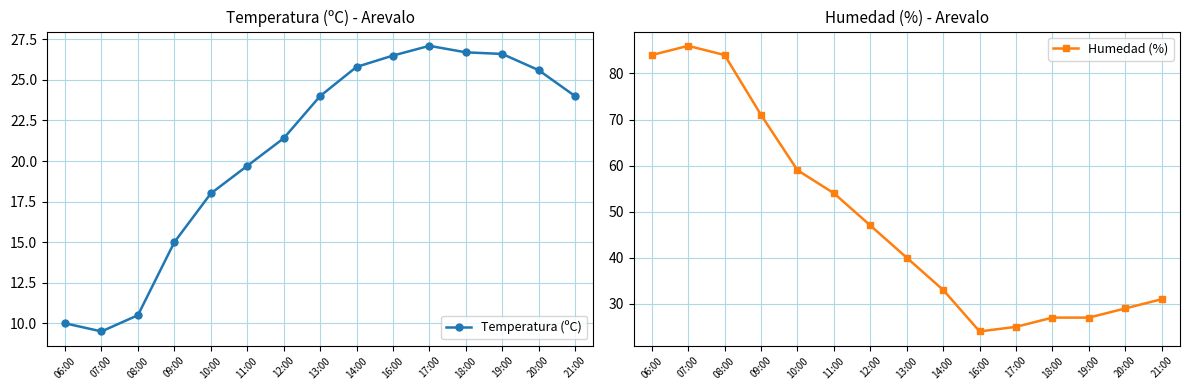

At 09:00, list the series in order from largest to smallest.

Humedad (%), Temperatura (ºC)